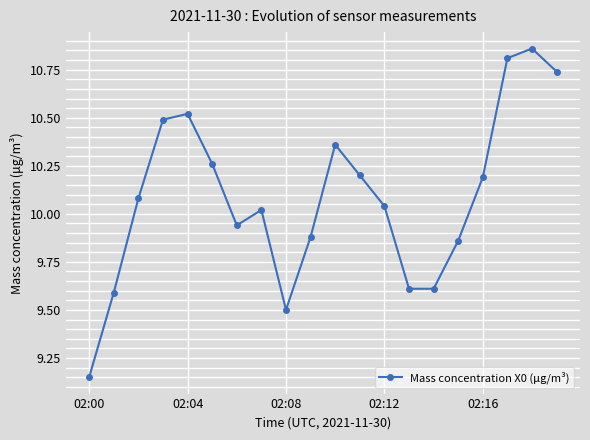

Does the chart have visible grid lines?

Yes